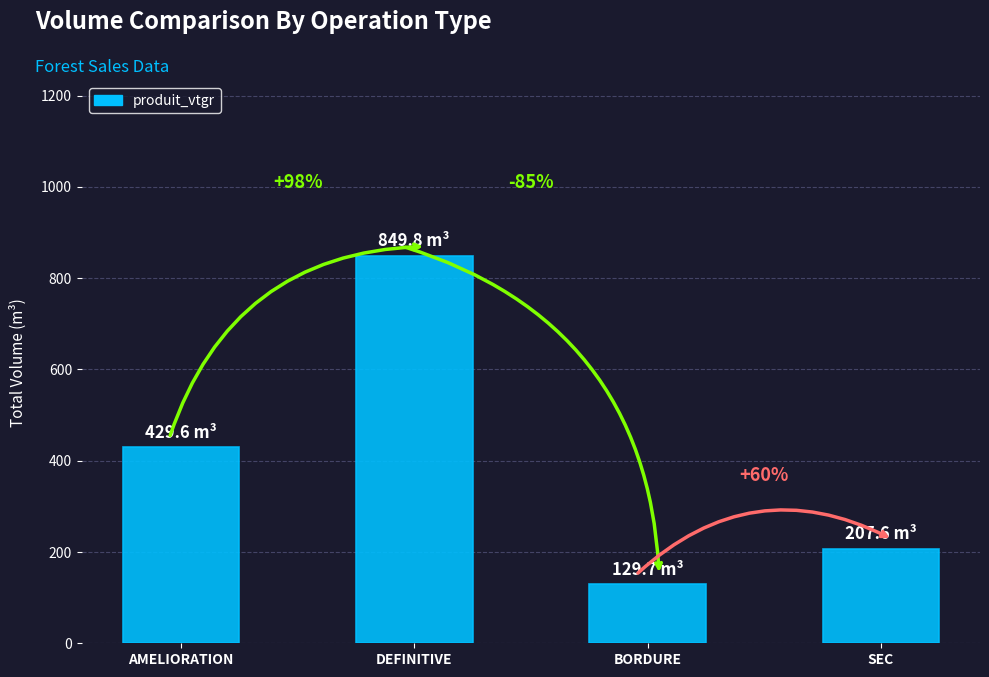

How many bars are there in total?

4